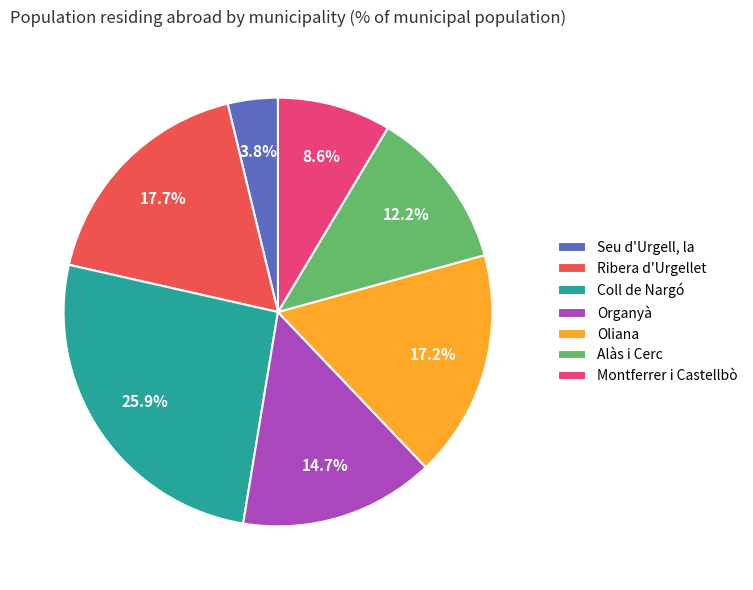

True or false: Organyà accounts for 26% of the total.

False